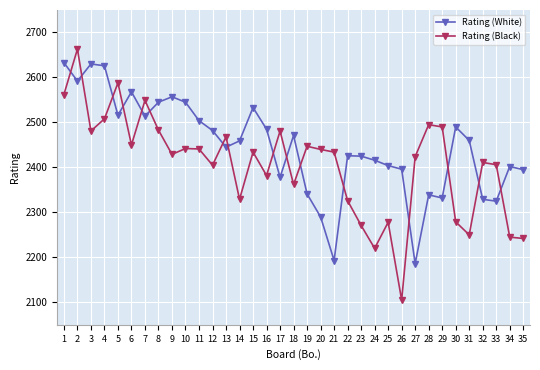

What is the average value of the Rating (White) series?

2447